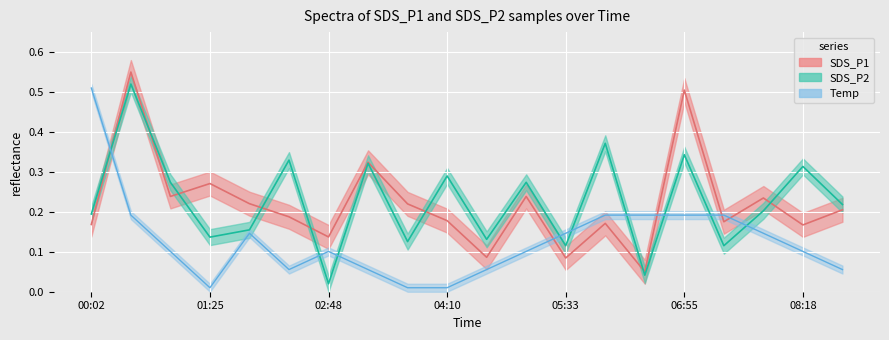

True or false: Temp has more than 0 interior local peaks.

True